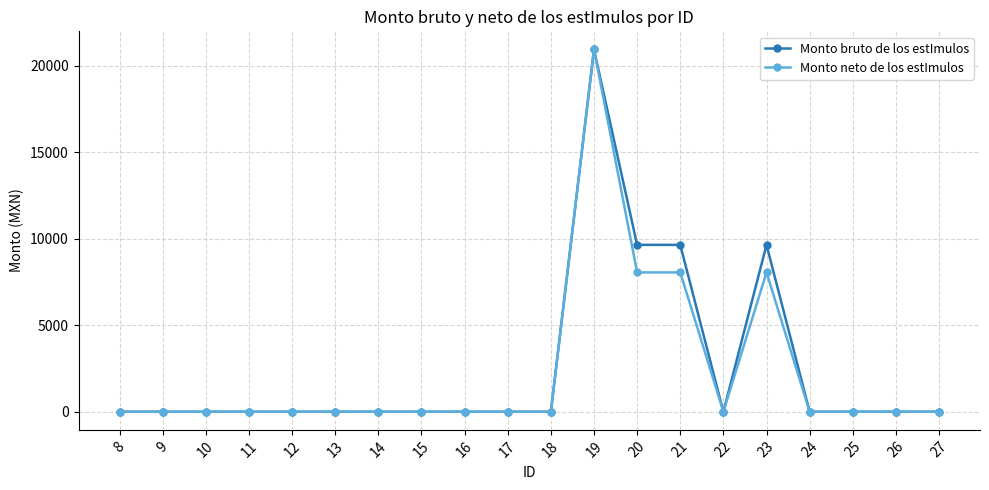

How many lines are shown in the chart?

2